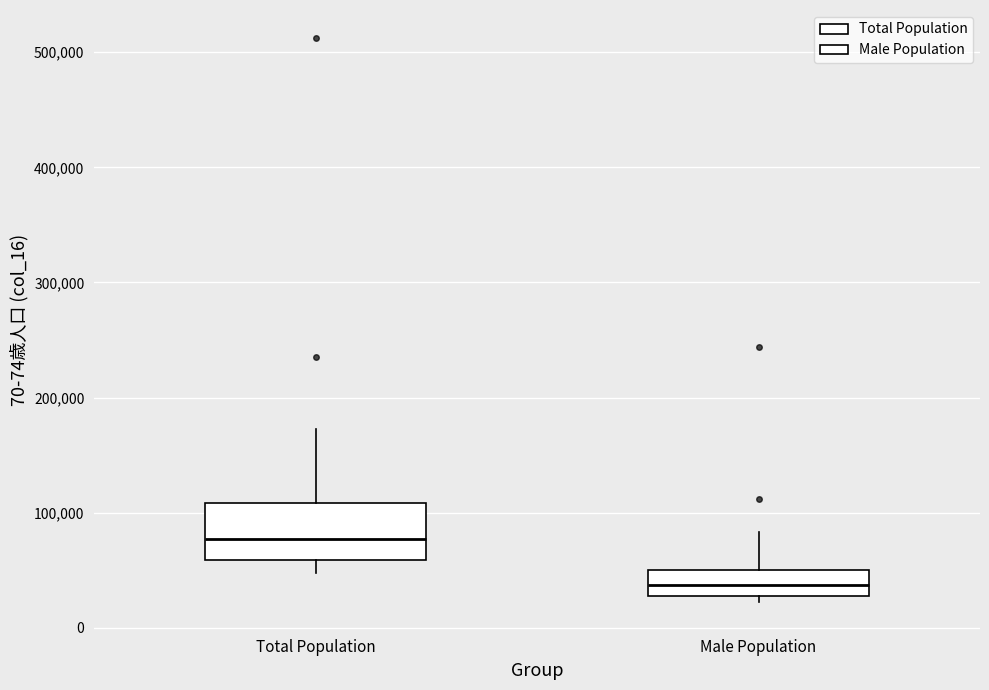

Which box's median line is the lowest?

Male Population